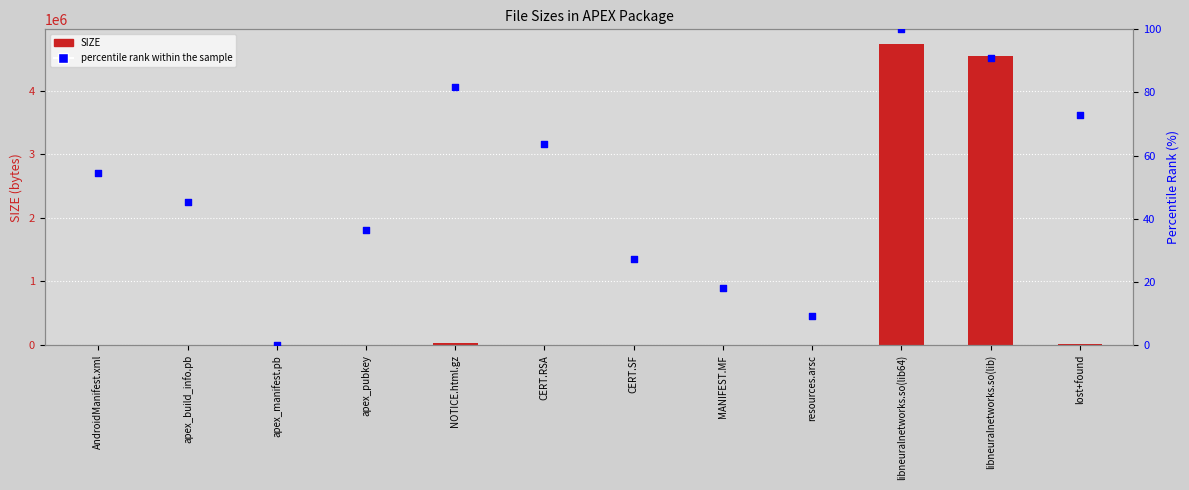

At how many categories does at least one series exceed 664302?

2